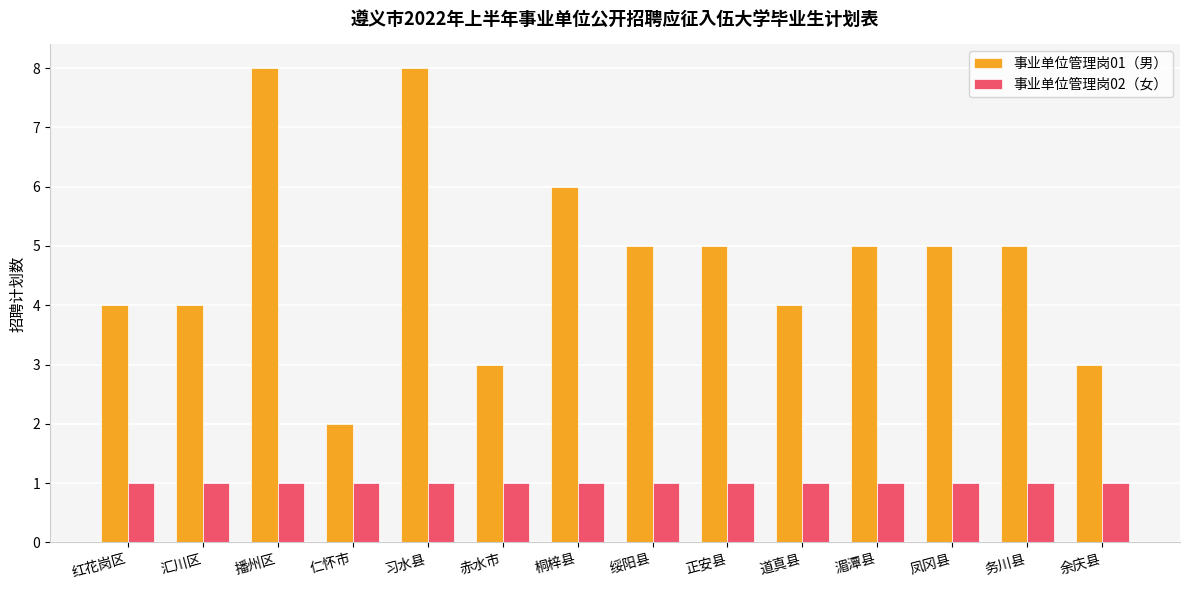

Between 仁怀市 and 余庆县, which series saw the biggest shift?

事业单位管理岗01（男）